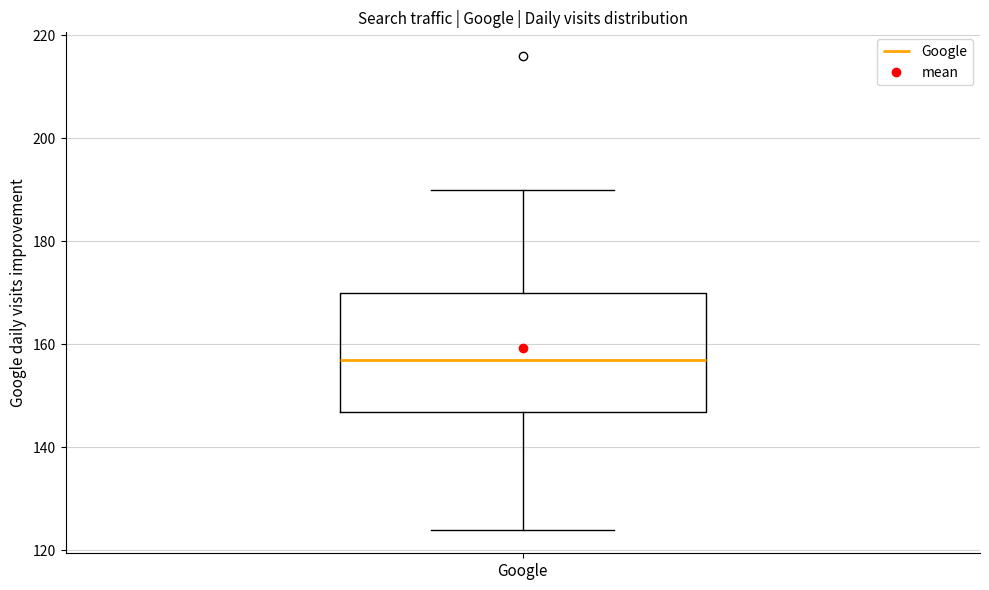

Read this box plot against the y-axis: the position of the median line, the range covered by the box, and the ends of both whiskers. The values are not printed on the chart, so give them approximately, as read against the axis.

median 158, box 146 to 170, whiskers 124 to 190